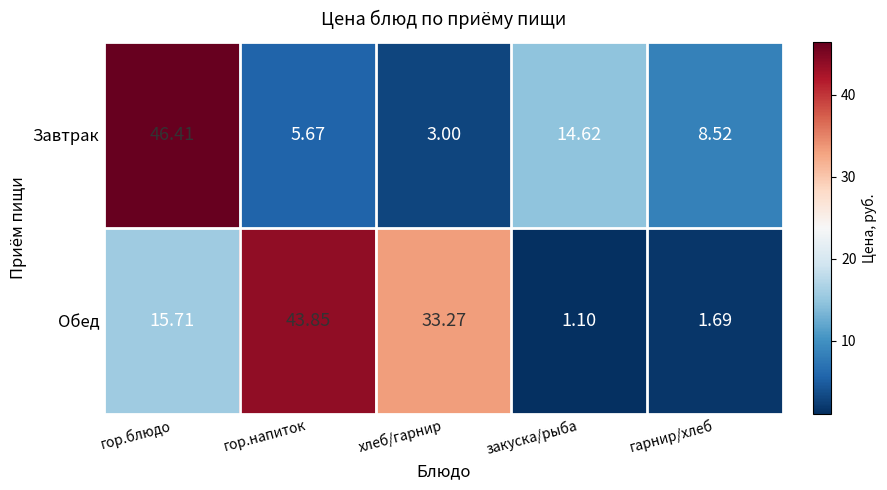

Between закуска/рыба and гарнир/хлеб, which series saw the biggest shift?

Завтрак